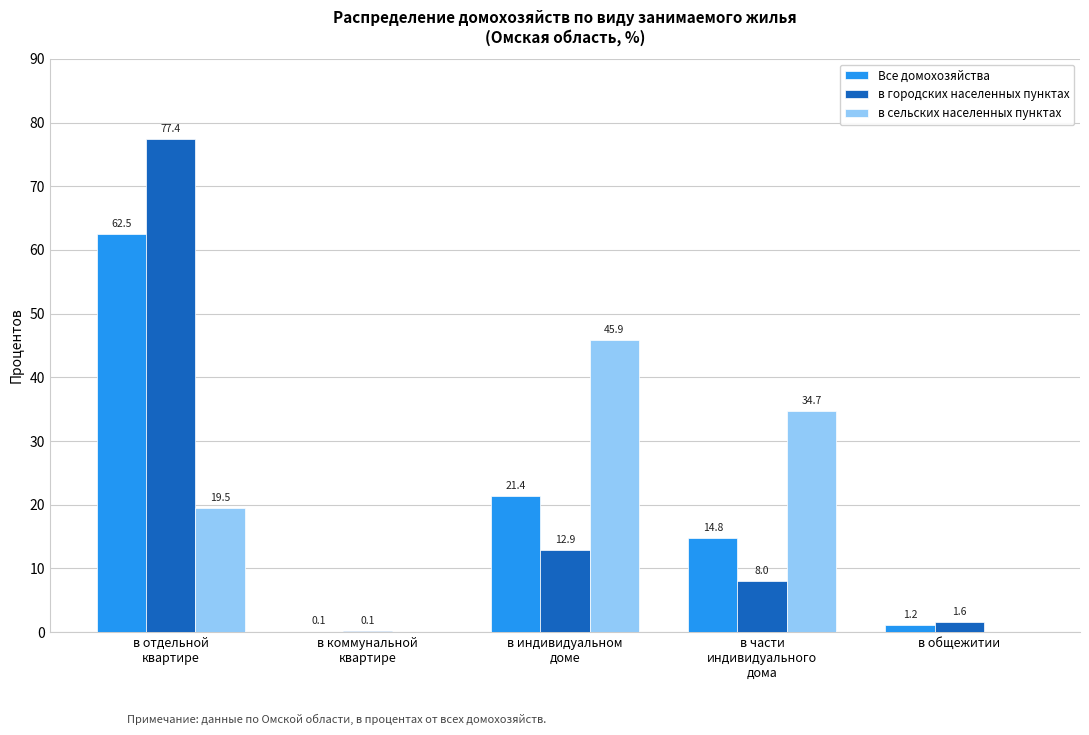

What is the approximate value of Все домохозяйства at в общежитии?

1.2